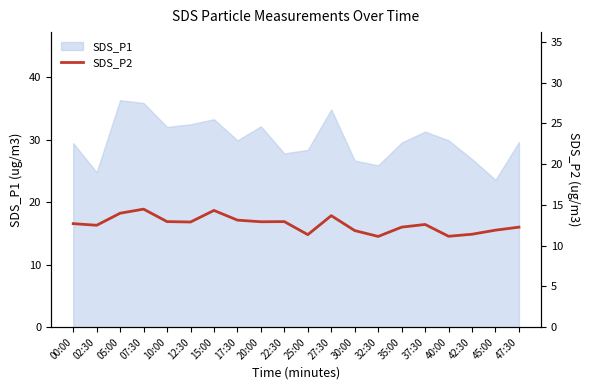

True or false: the data has more than 0 interior local peaks.

True